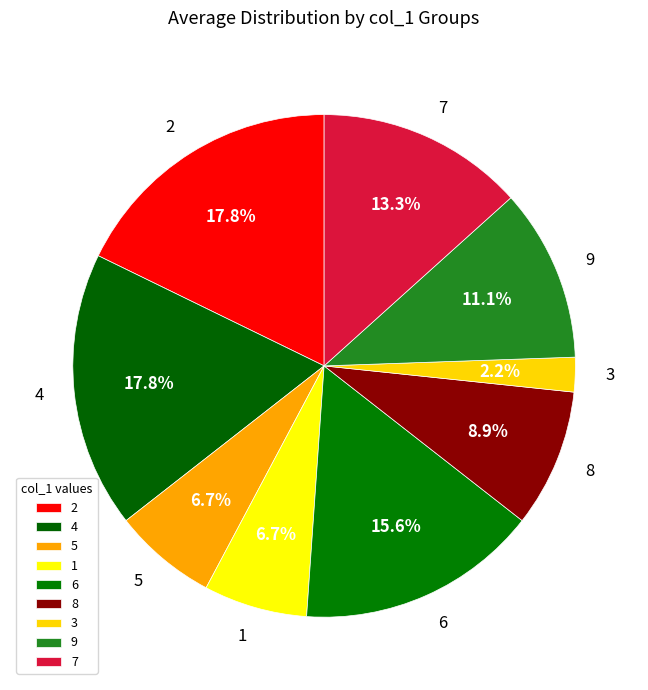

What percentage is the 9 slice, to the nearest percent?

11%